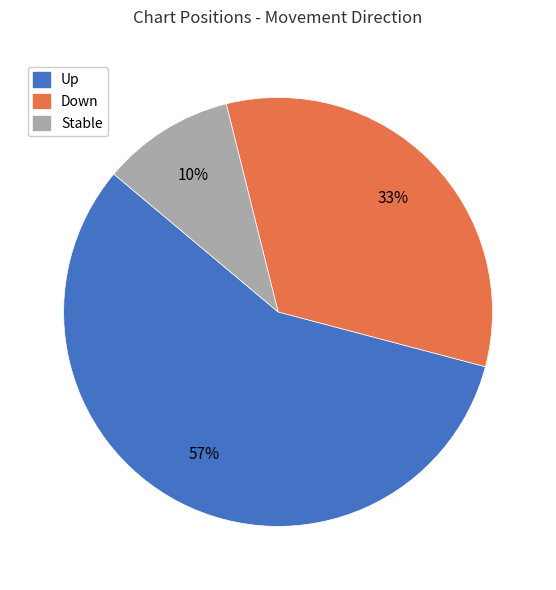

To the nearest percent, what is the average slice percentage?

33%